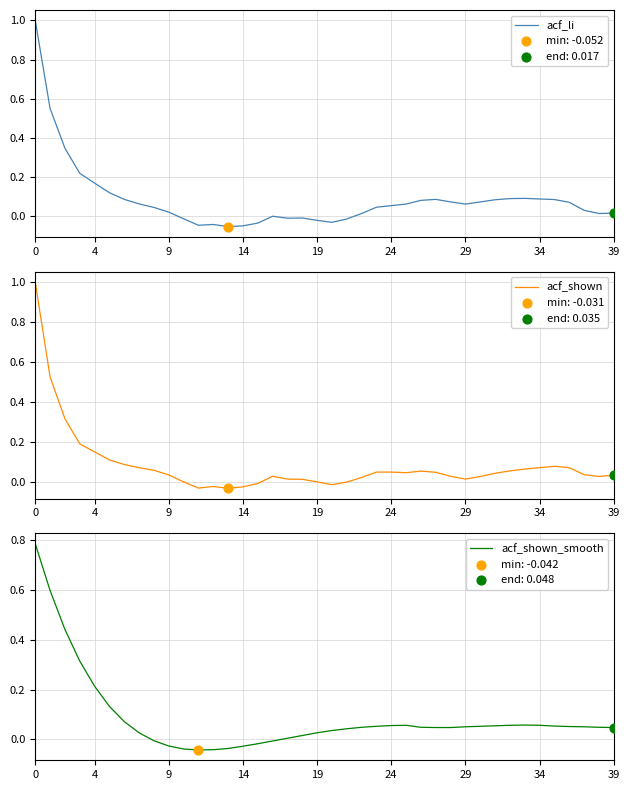

At how many categories does at least one series exceed 0?

35